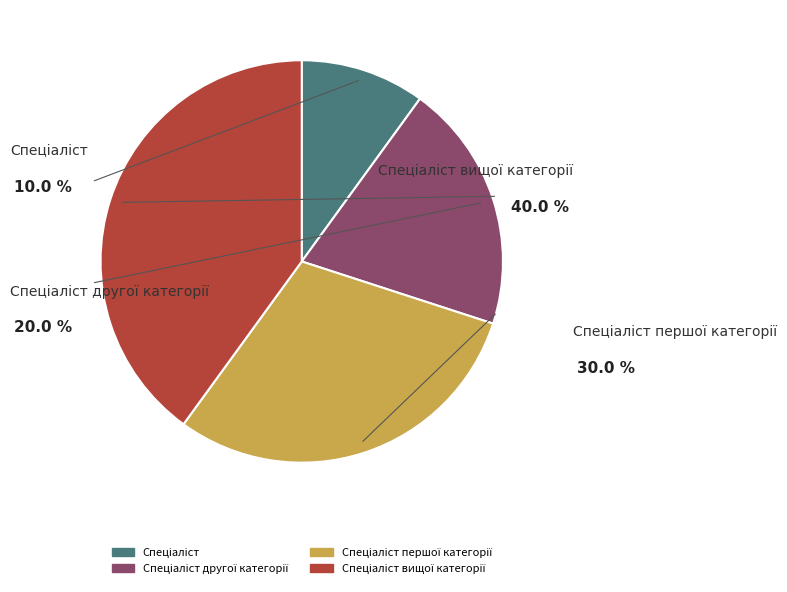

Is there a majority slice in this chart?

No